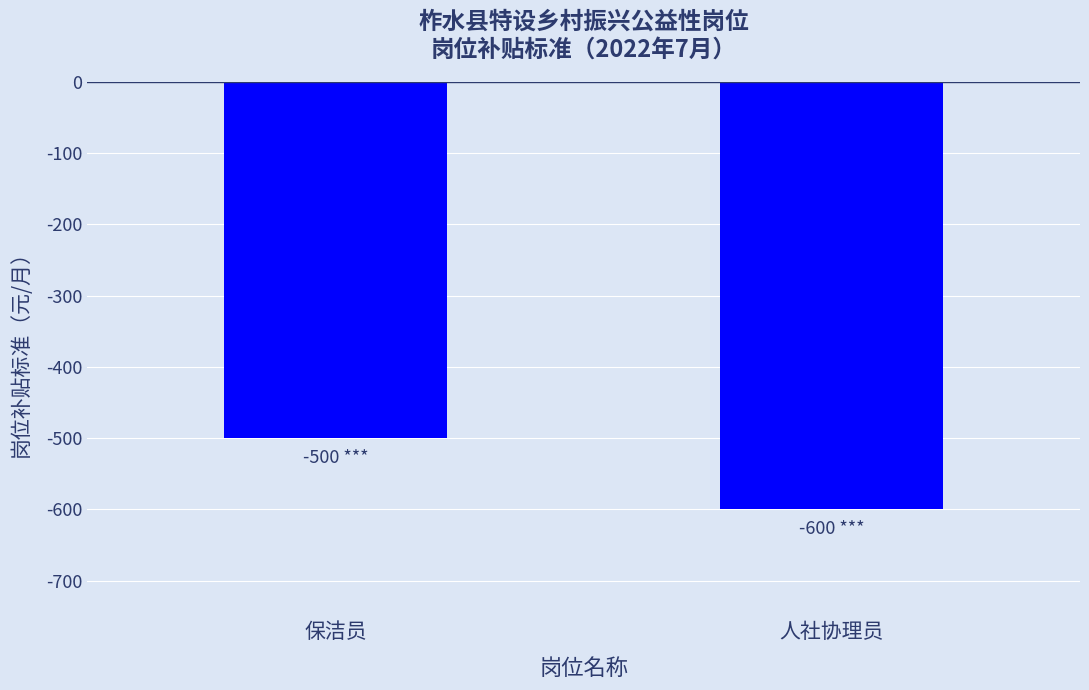

What is the difference between the maximum and minimum values?

100